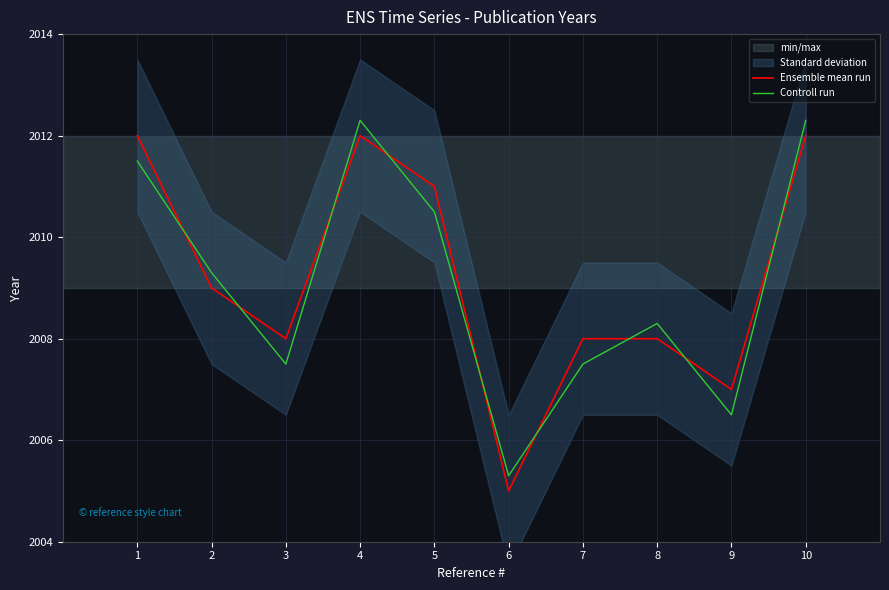

Is it true that Ensemble mean run equals 2008.0 at 3?

True